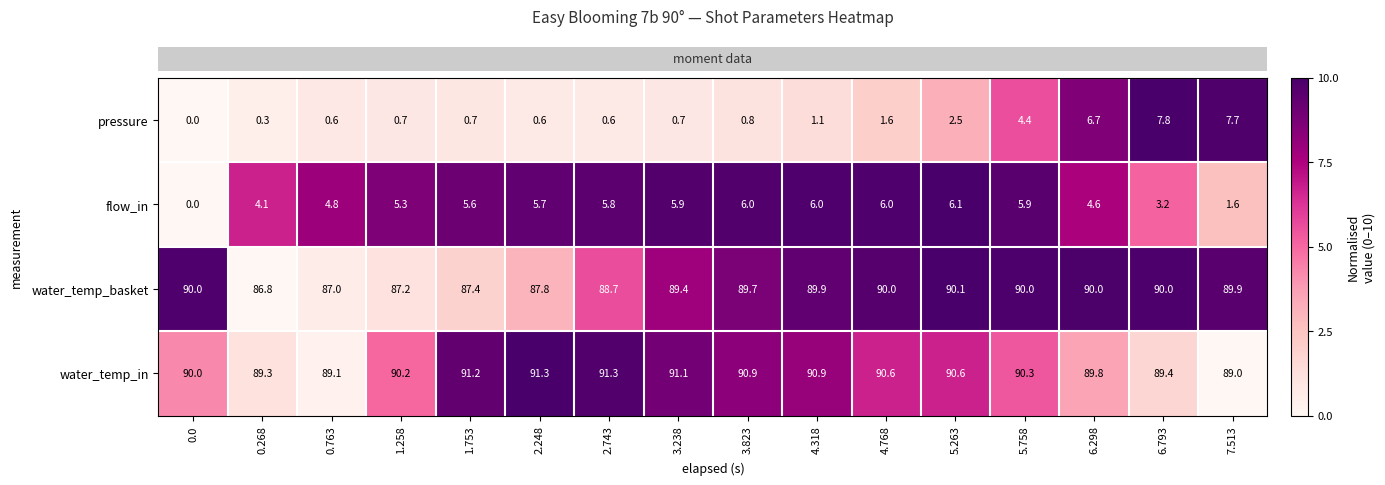

The value of flow_in at 0.268 is 4.1. True or false?

True